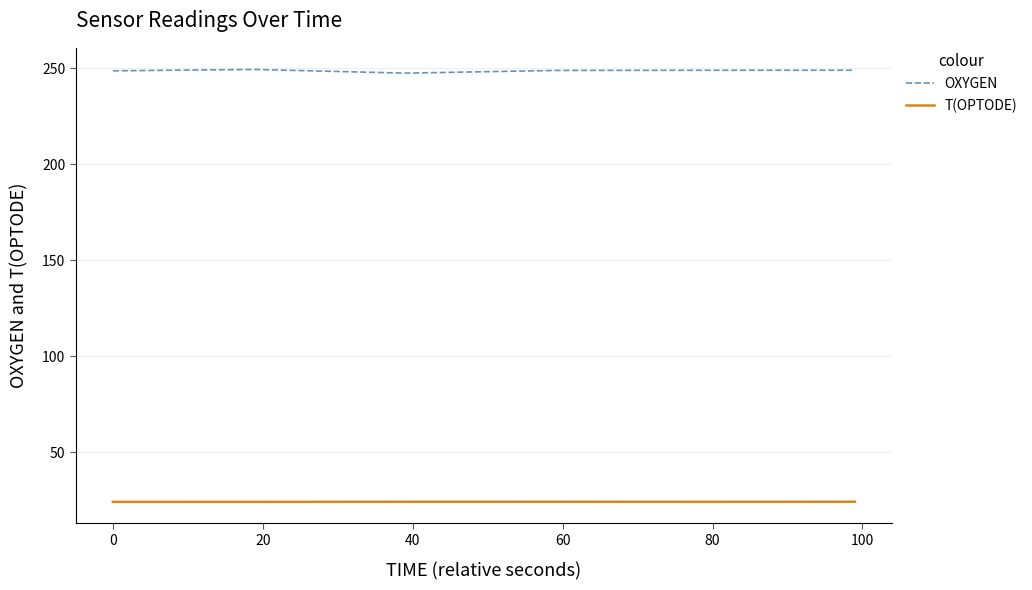

Which series has the largest total across all categories?

OXYGEN